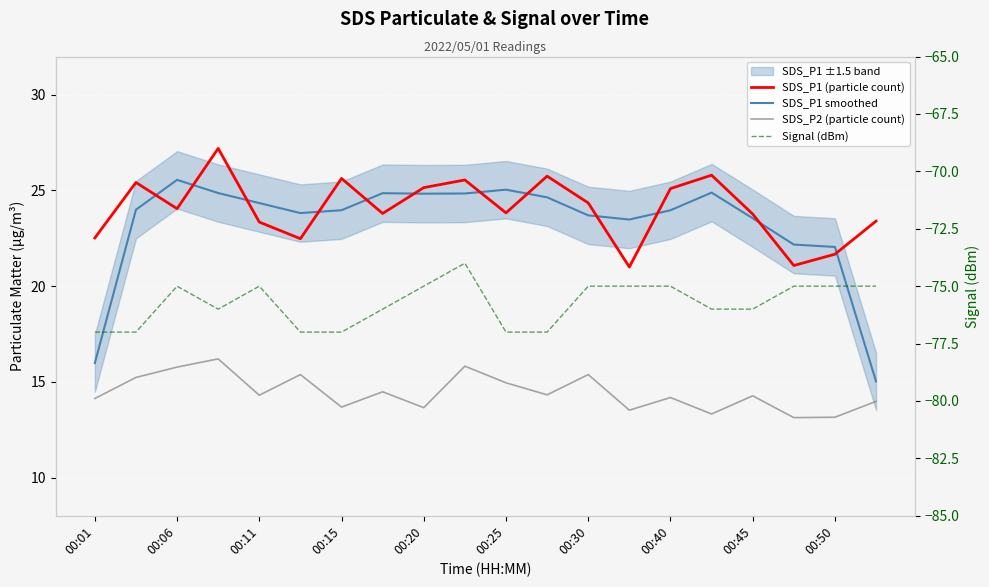

True or false: Signal (dBm) and SDS_P2 (particle count) cross at least once.

False